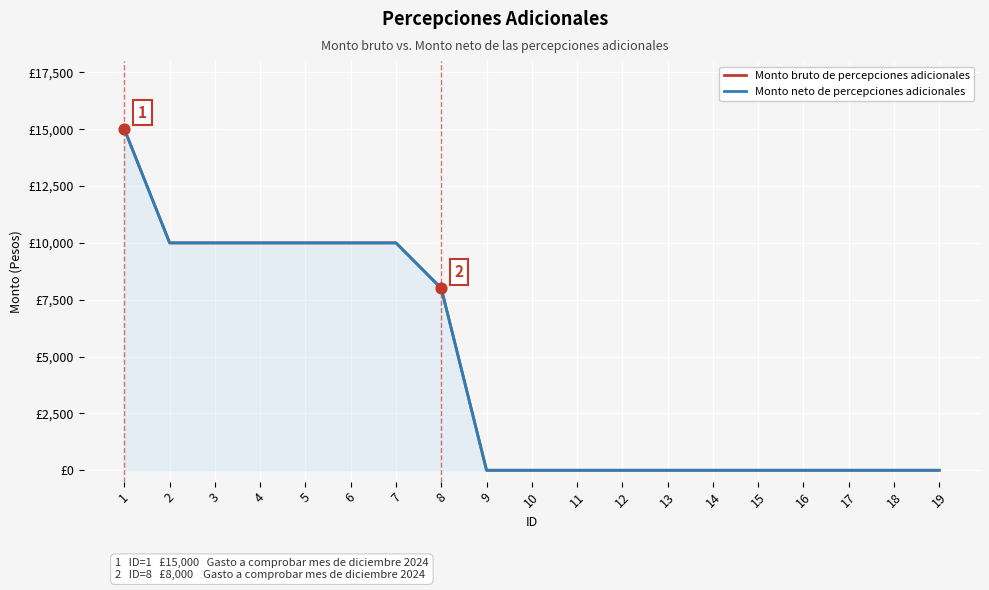

Which series has the widest spread of Y values?

Monto bruto de percepciones adicionales